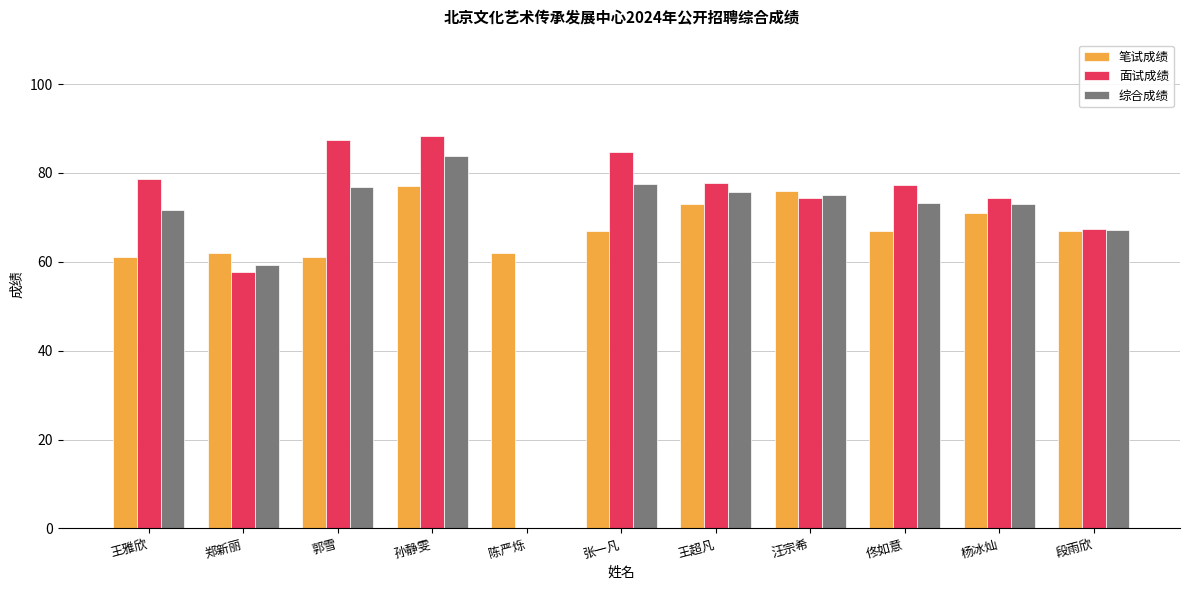

Is the value of 笔试成绩 at 陈严烁 greater than the value of 综合成绩 at 王超凡?

No